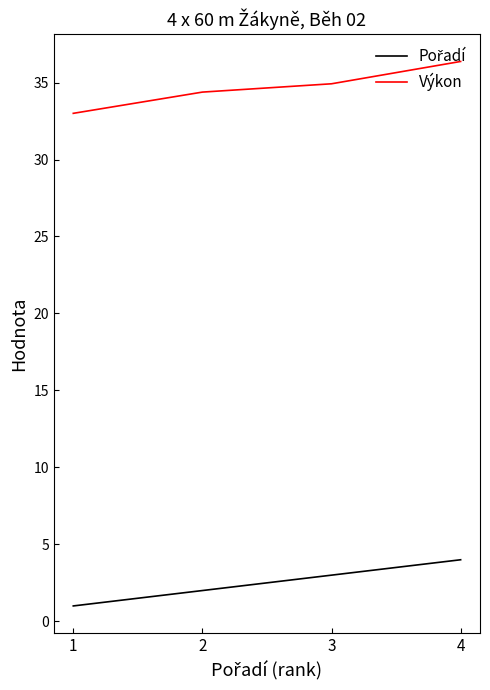

What is the total value across all series at 1?

34.0